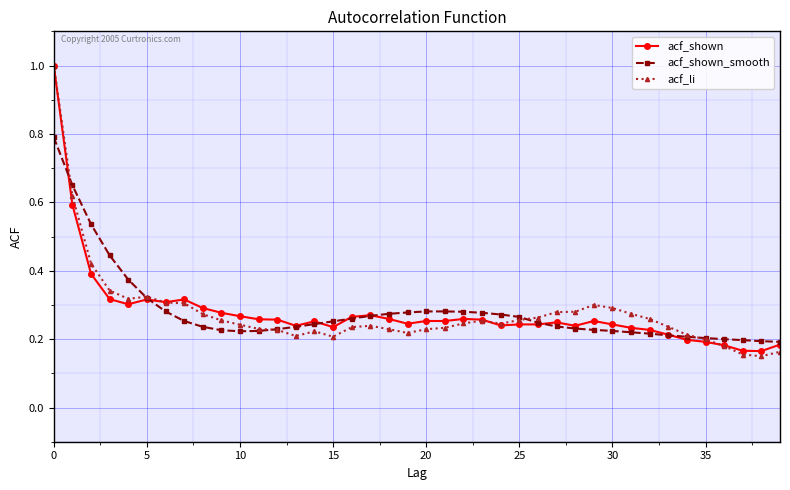

What is the maximum value shown in the chart?

1.0